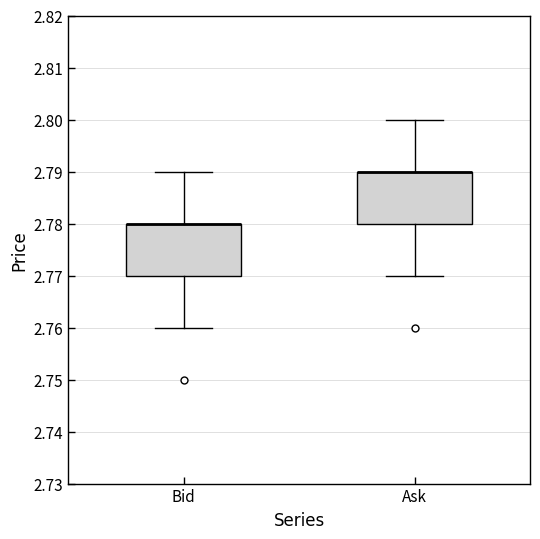

Reading left to right, transcribe this box plot: for each box, give where its median line is, the range the box spans, and where its two whiskers end, as read against the y-axis. The values are not printed on the chart, so give them approximately, as read against the axis.

Bid: median 2.78 (drawn on the box's upper edge), box 2.77 to 2.78, whiskers 2.76 to 2.79
Ask: median 2.79 (drawn on the box's upper edge), box 2.78 to 2.79, whiskers 2.77 to 2.80